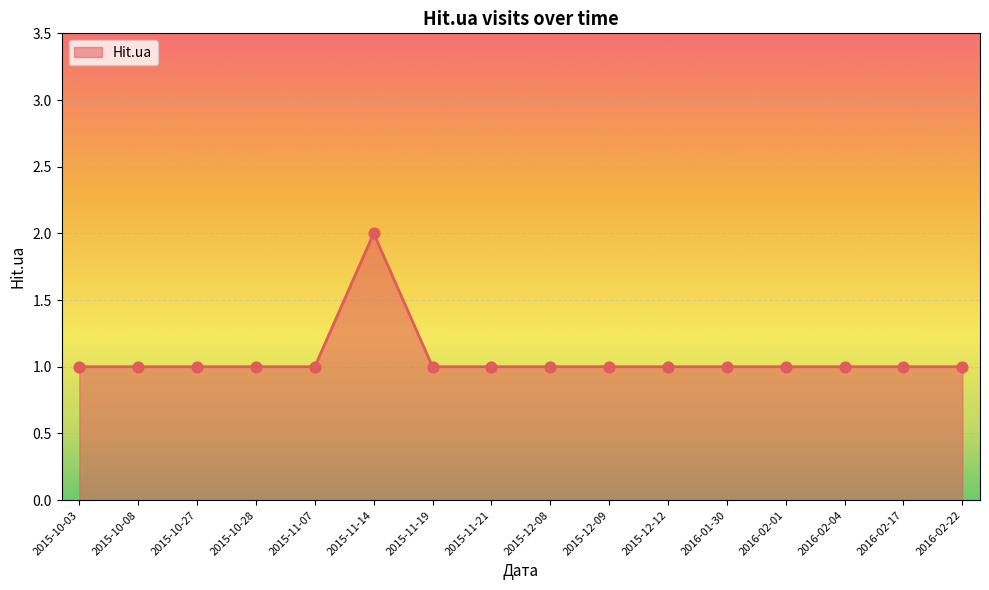

Approximately how many times larger is the value at 2016-01-30 compared to 2015-10-28?

1.0